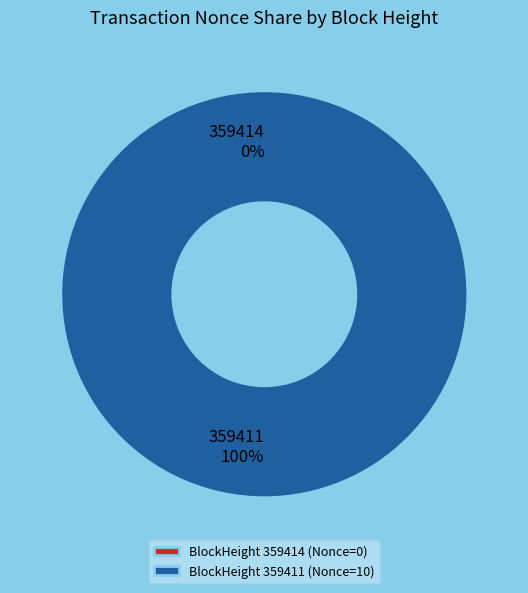

Which category has the smallest portion of the pie?

359414